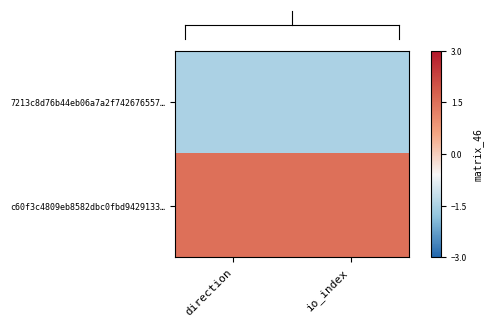

At which category is the sum across all series the highest?

direction